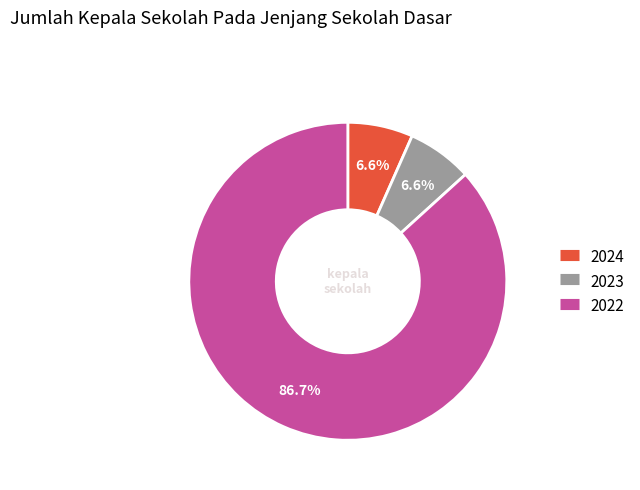

Which has a higher value, 2022 or 2024?

2022